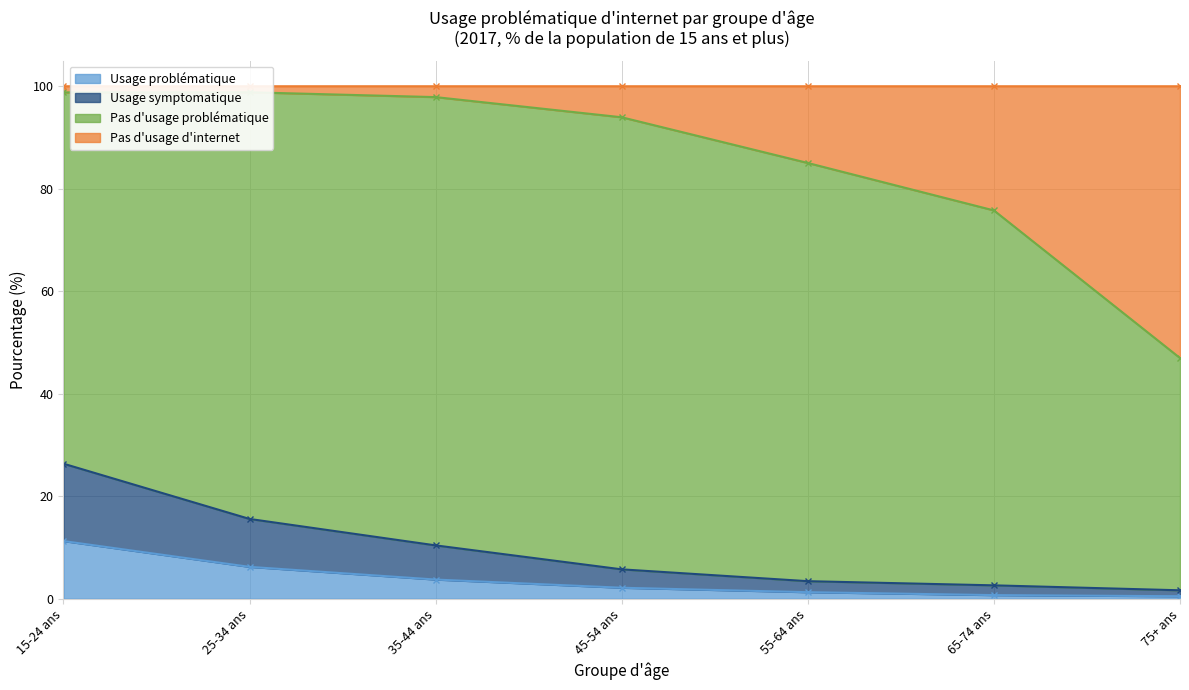

How many categories are shown in the chart?

7